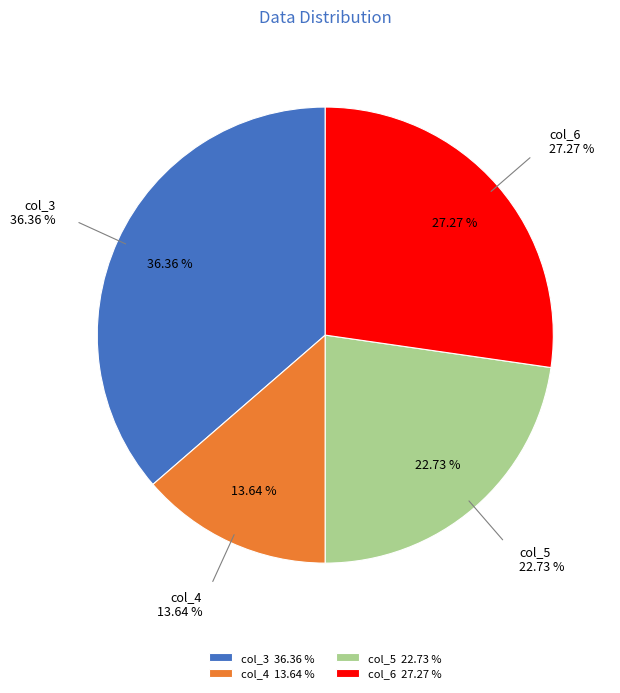

Between col_5 and col_4, which is larger?

col_5